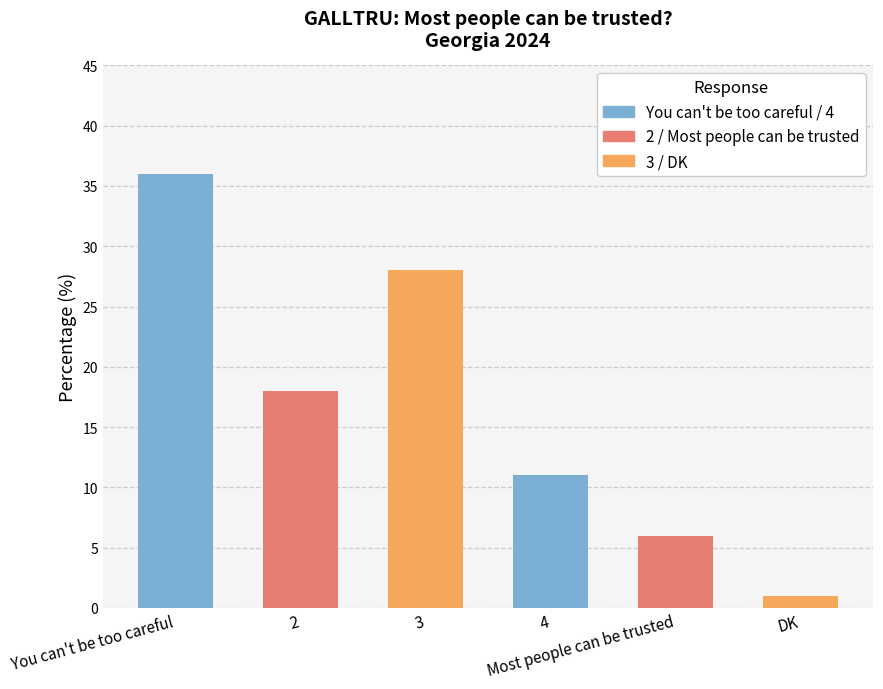

True or false: the data shows 7 at 4.

False